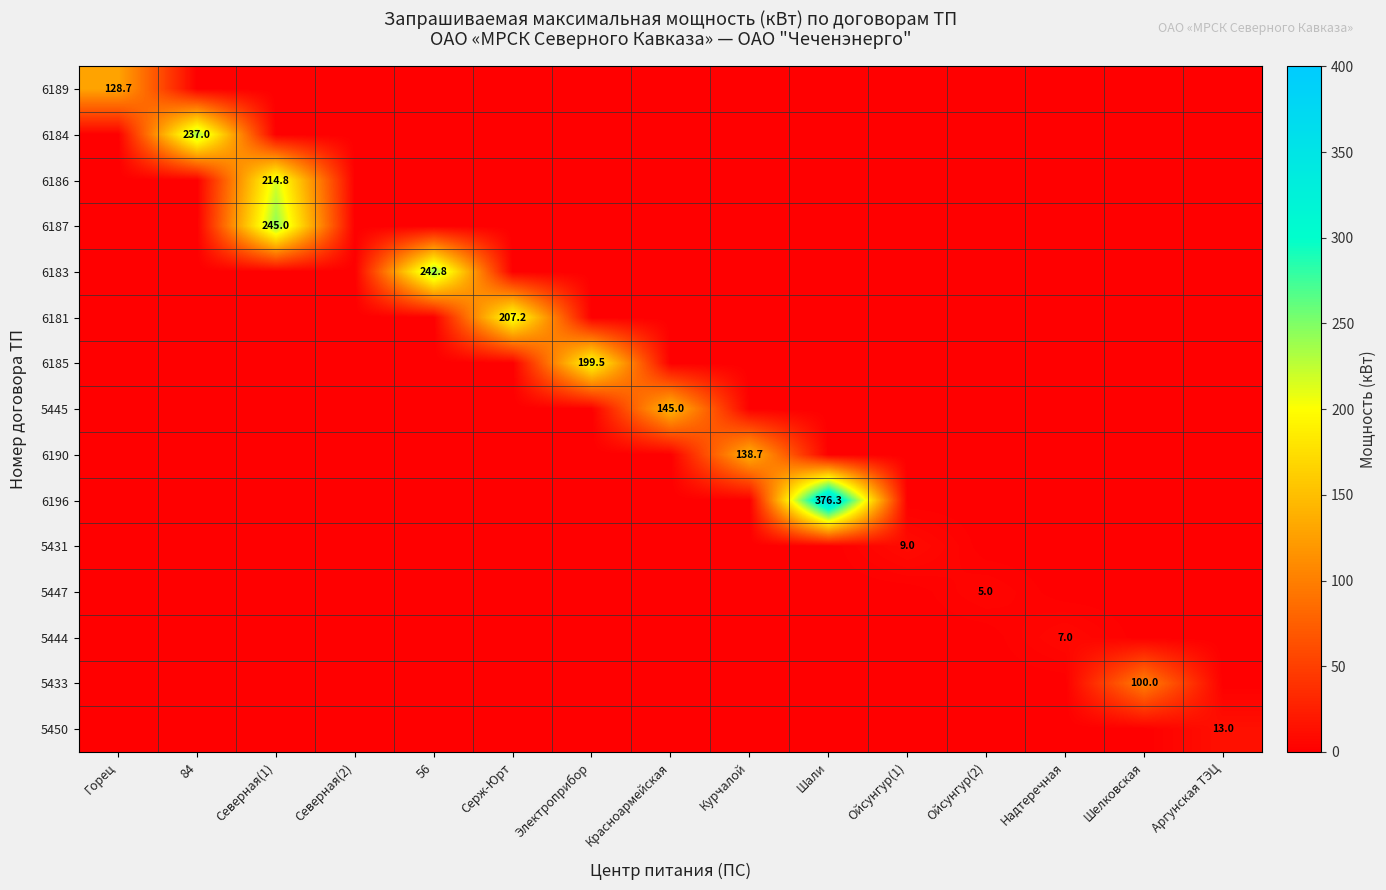

Count the number of data series in this chart.

15